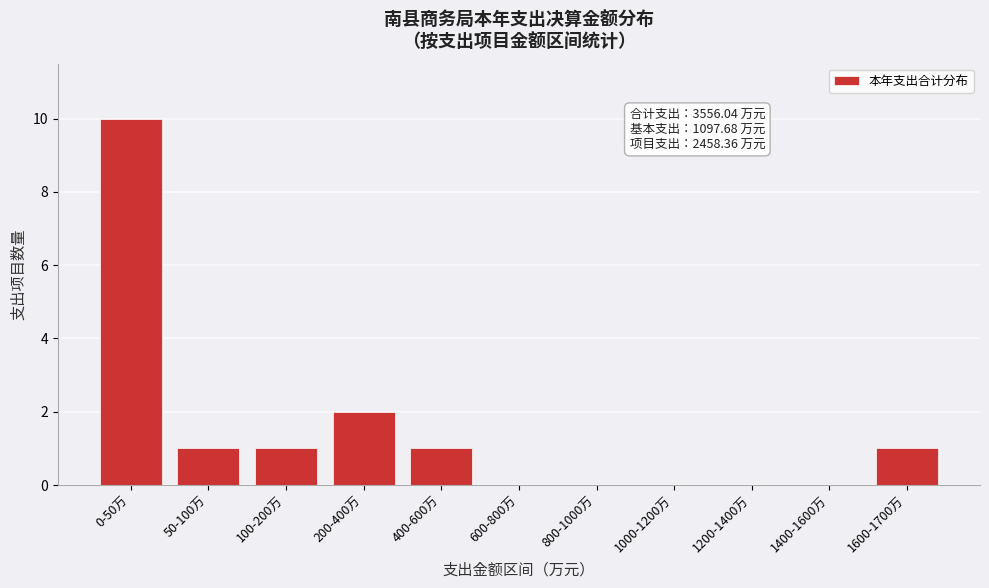

Reading left to right, transcribe all the data shown in this chart.

0-50万=10	50-100万=1	100-200万=1	200-400万=2	400-600万=1	600-800万=0	800-1000万=0	1000-1200万=0	1200-1400万=0	1400-1600万=0	1600-1700万=1